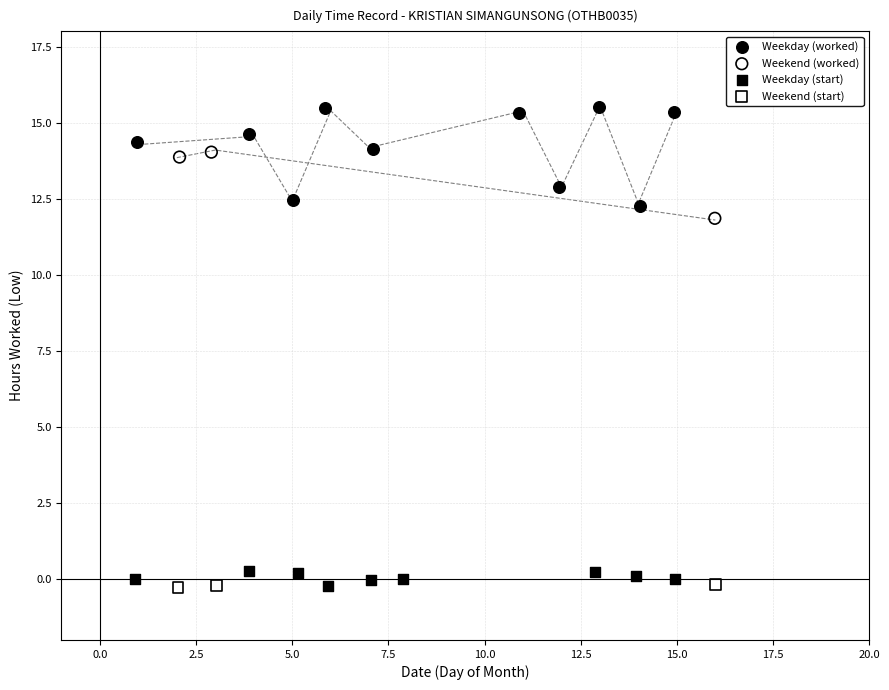

What are all the series names shown in the legend?

Weekday (worked), Weekend (worked), Weekday (start), Weekend (start)